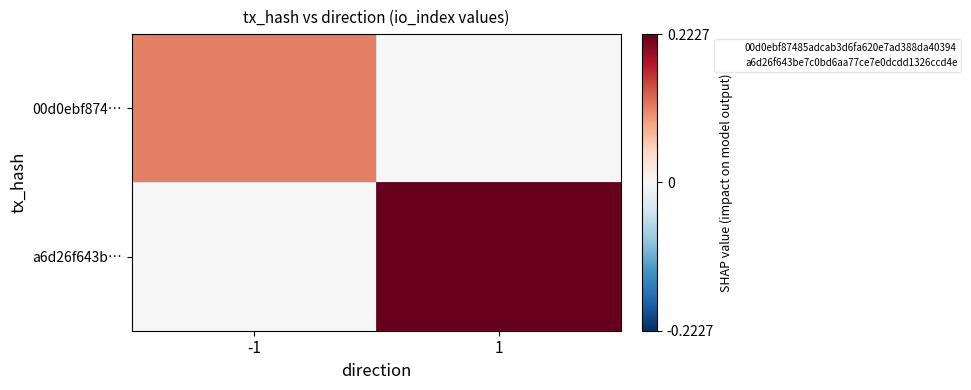

Which category has the highest value across all series?

1